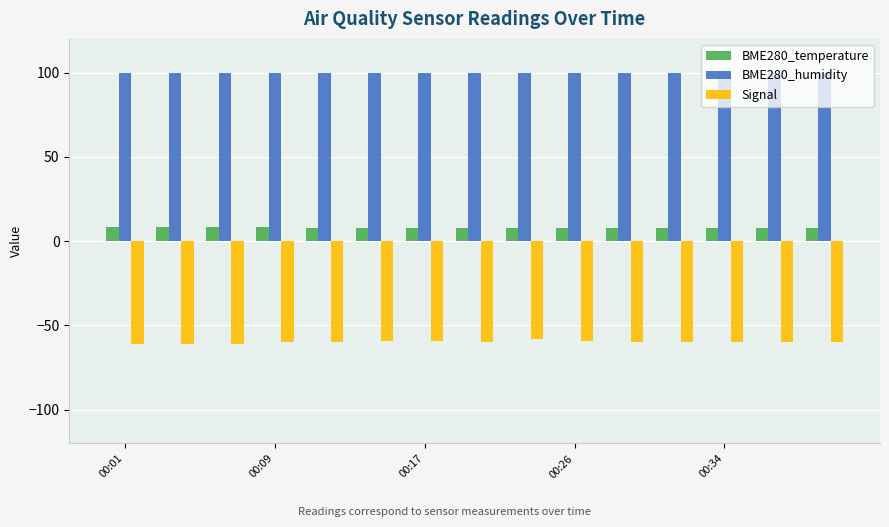

List the series in order of their overall mean, lowest first.

Signal, BME280_temperature, BME280_humidity